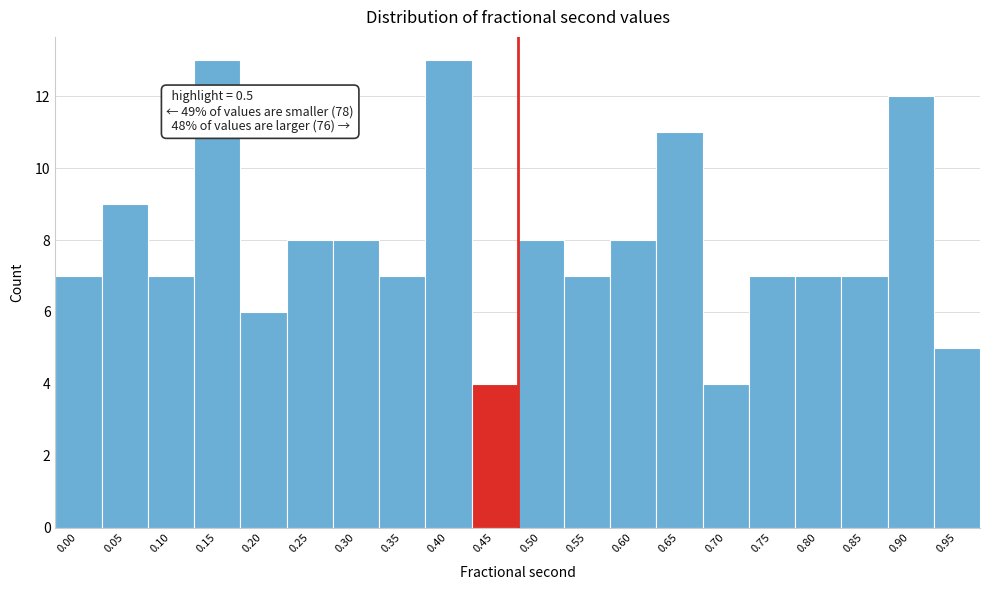

Reading right to left, transcribe all the data shown in this chart.

0.95=5	0.90=12	0.85=7	0.80=7	0.75=7	0.70=4	0.65=11	0.60=8	0.55=7	0.50=8	0.45=4	0.40=13	0.35=7	0.30=8	0.25=8	0.20=6	0.15=13	0.10=7	0.05=9	0.00=7